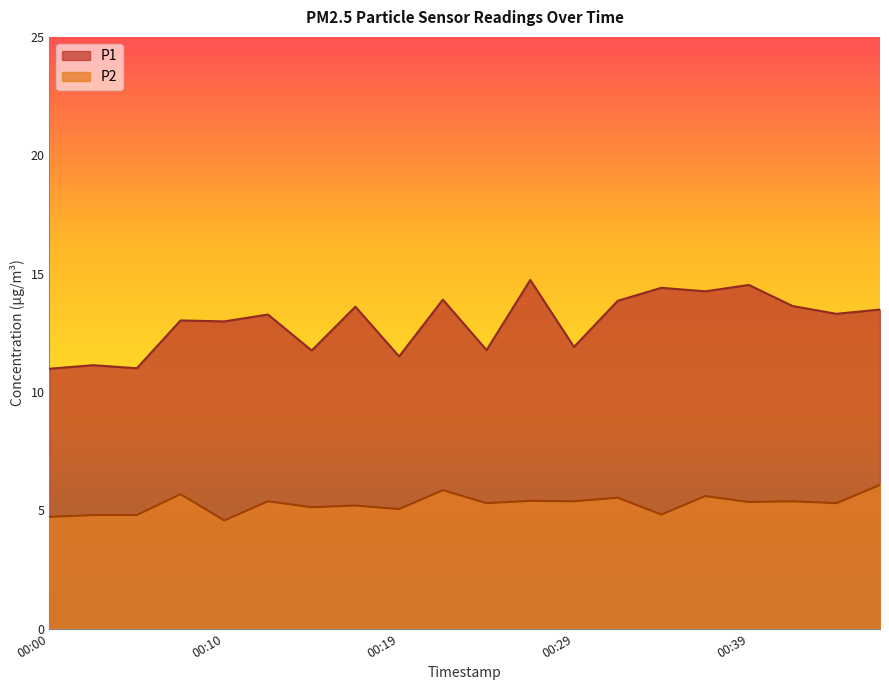

Between 00:10 and 00:29, which is larger?

00:10